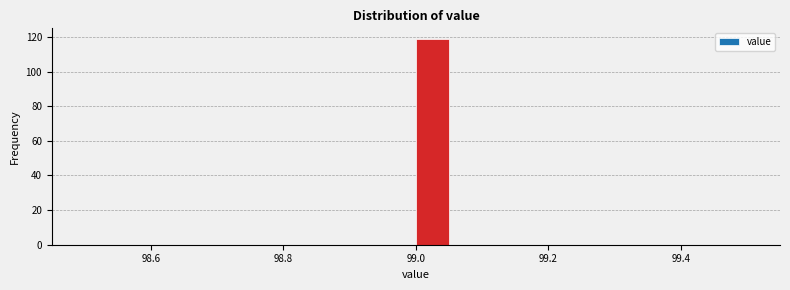

Read against the x-axis, roughly where is the centre of the tallest bar?

99.02